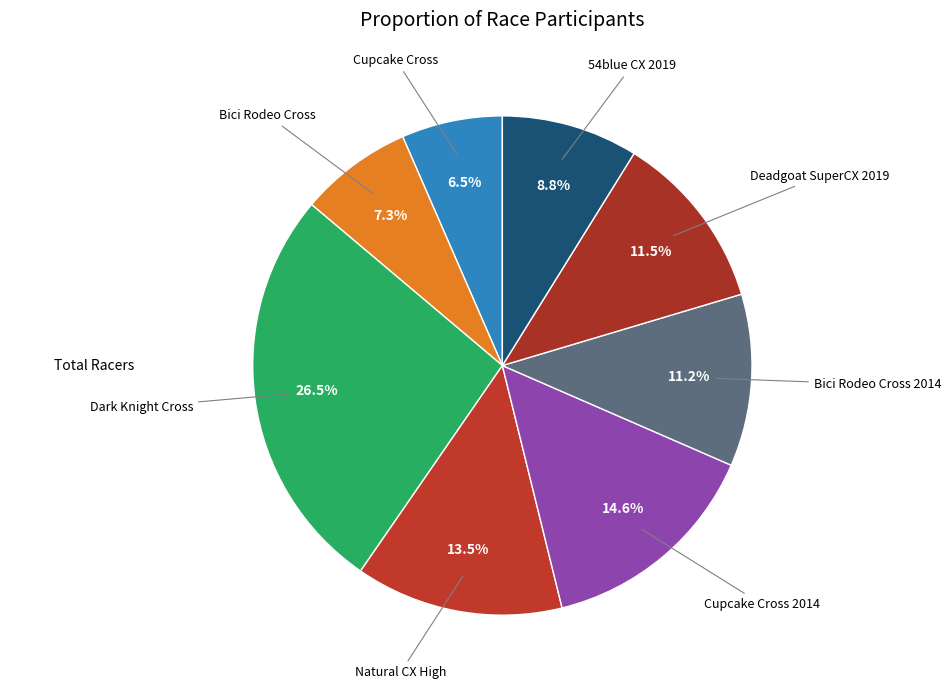

Count the number of slices in the pie.

8